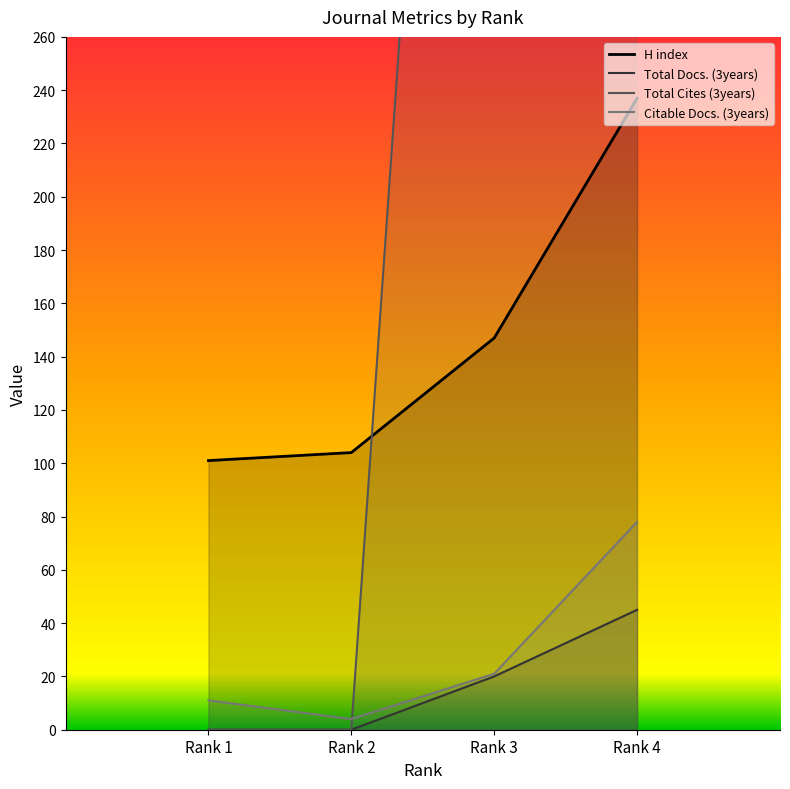

How many lines are shown in the chart?

4